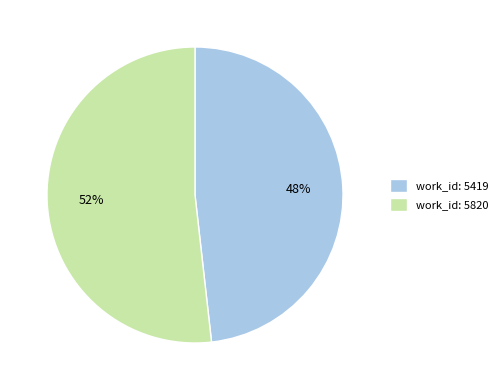

Count the number of slices in the pie.

2